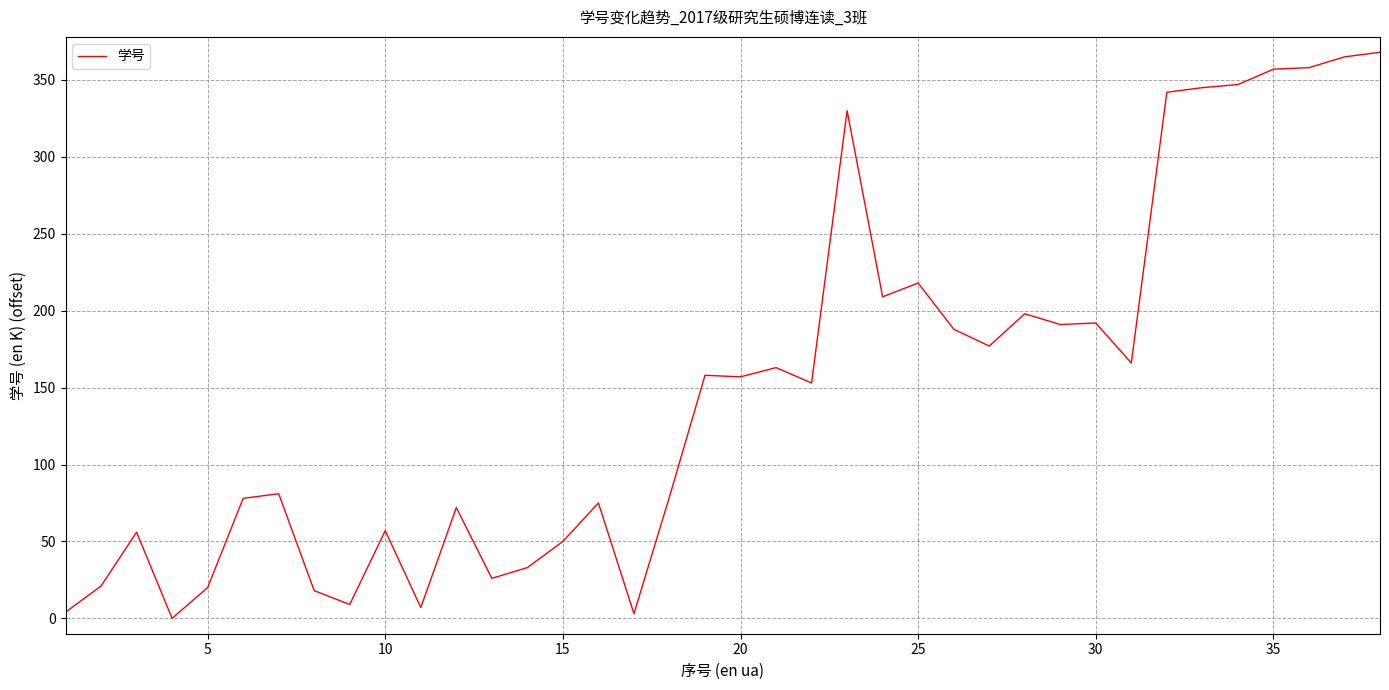

What is the difference between the maximum and second lowest values?

365